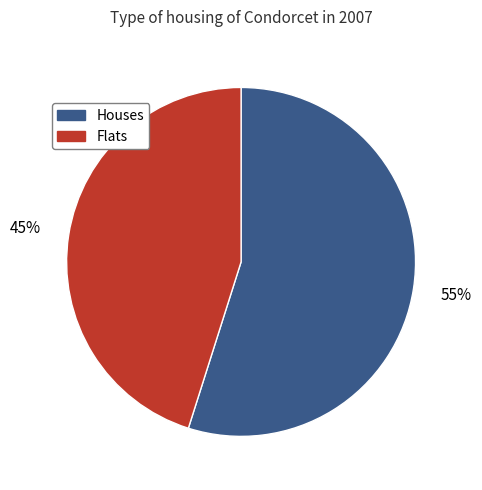

Which category has the smallest portion of the pie?

Flats